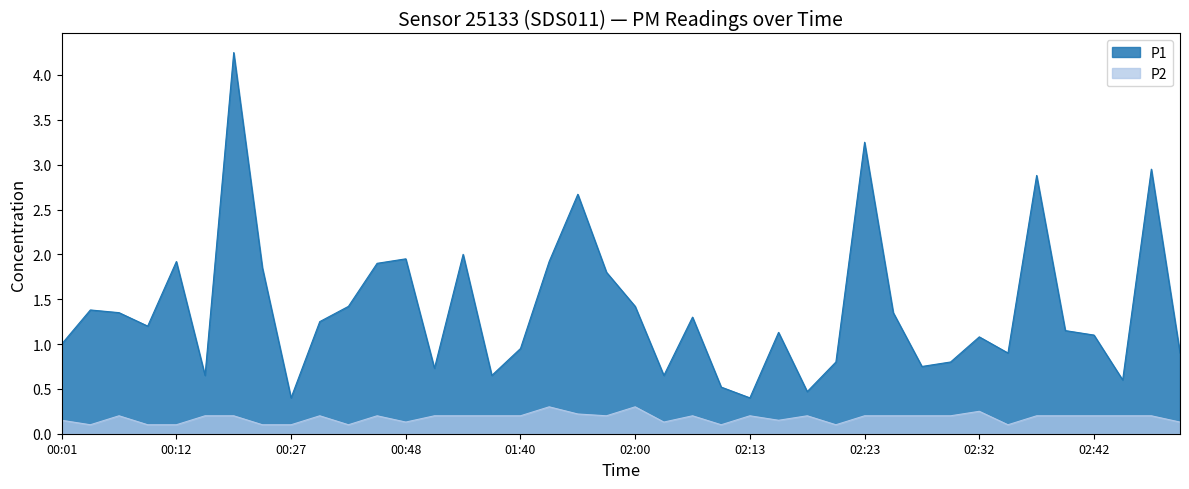

Which series has the widest spread of values?

P1